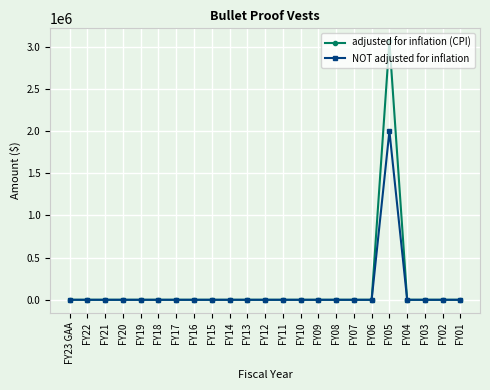

Rank the series by their average value, from lowest to highest.

NOT adjusted for inflation, adjusted for inflation (CPI)